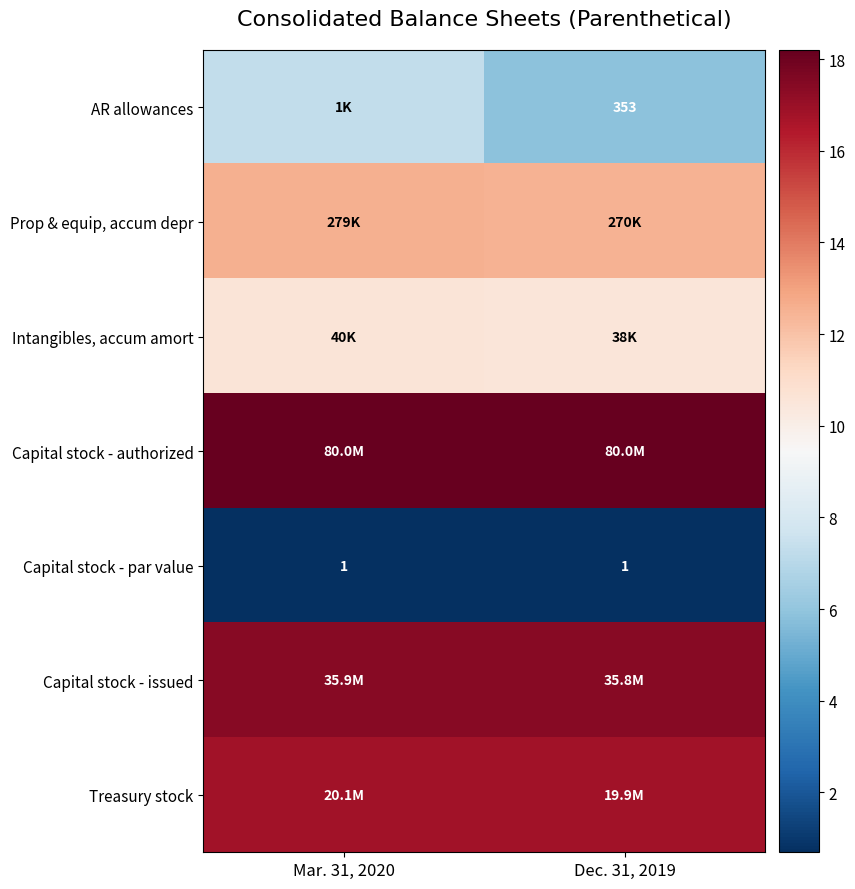

List the labels in order of Intangibles, accum amort value, largest first.

Mar. 31, 2020, Dec. 31, 2019